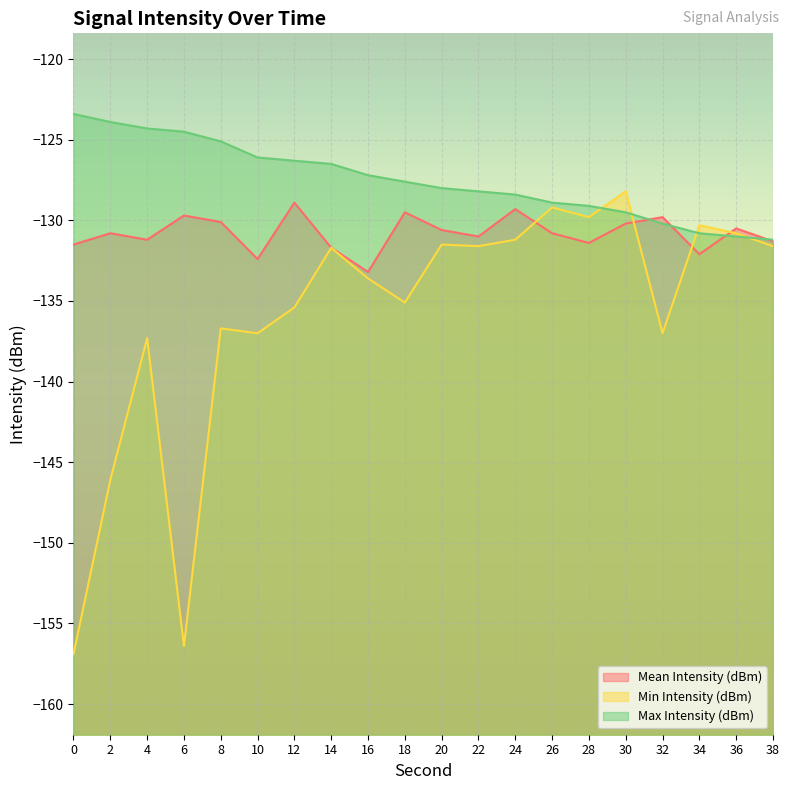

Rank the series by their average value, from highest to lowest.

Max Intensity (dBm), Mean Intensity (dBm), Min Intensity (dBm)